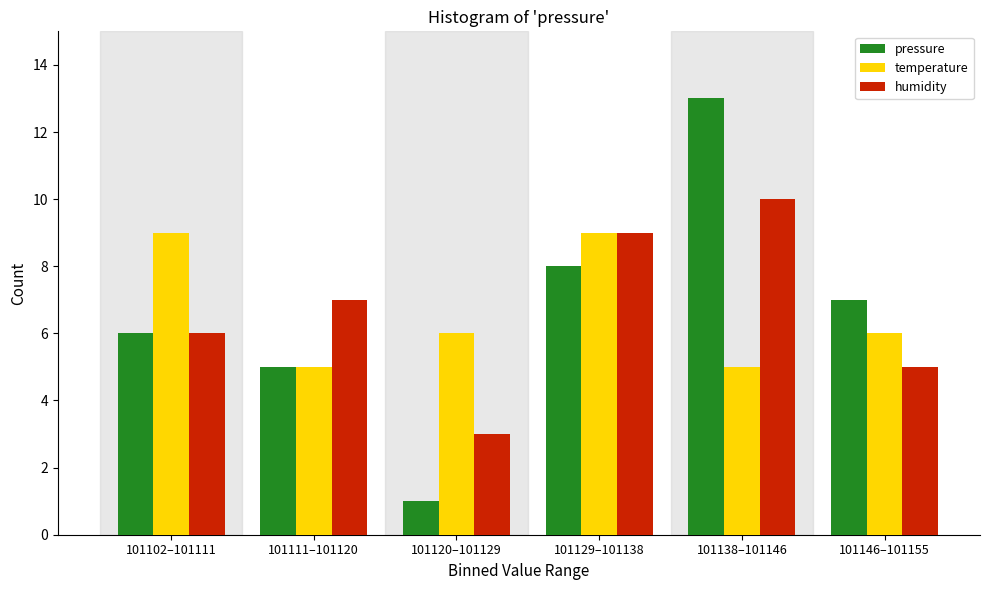

Reading left to right, what are all the values shown in this chart?

pressure: 6	5	1	8	13	7
temperature: 9	5	6	9	5	6
humidity: 6	7	3	9	10	5